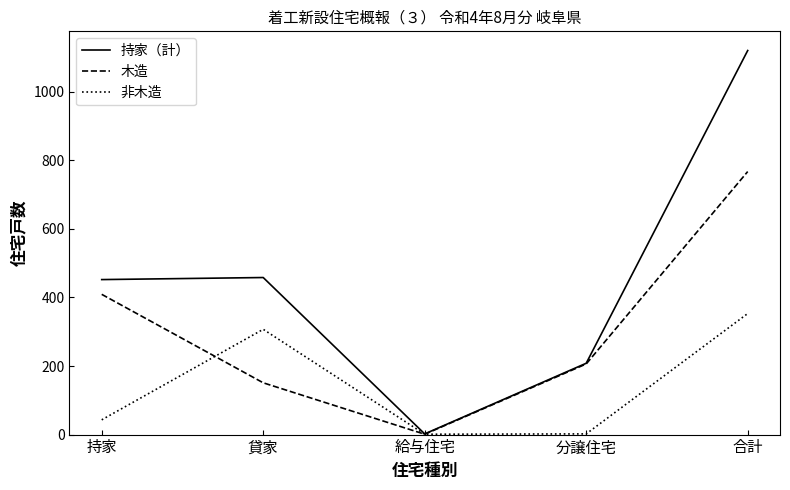

Read the 持家（計） value at 合計, to the nearest 10.

1120